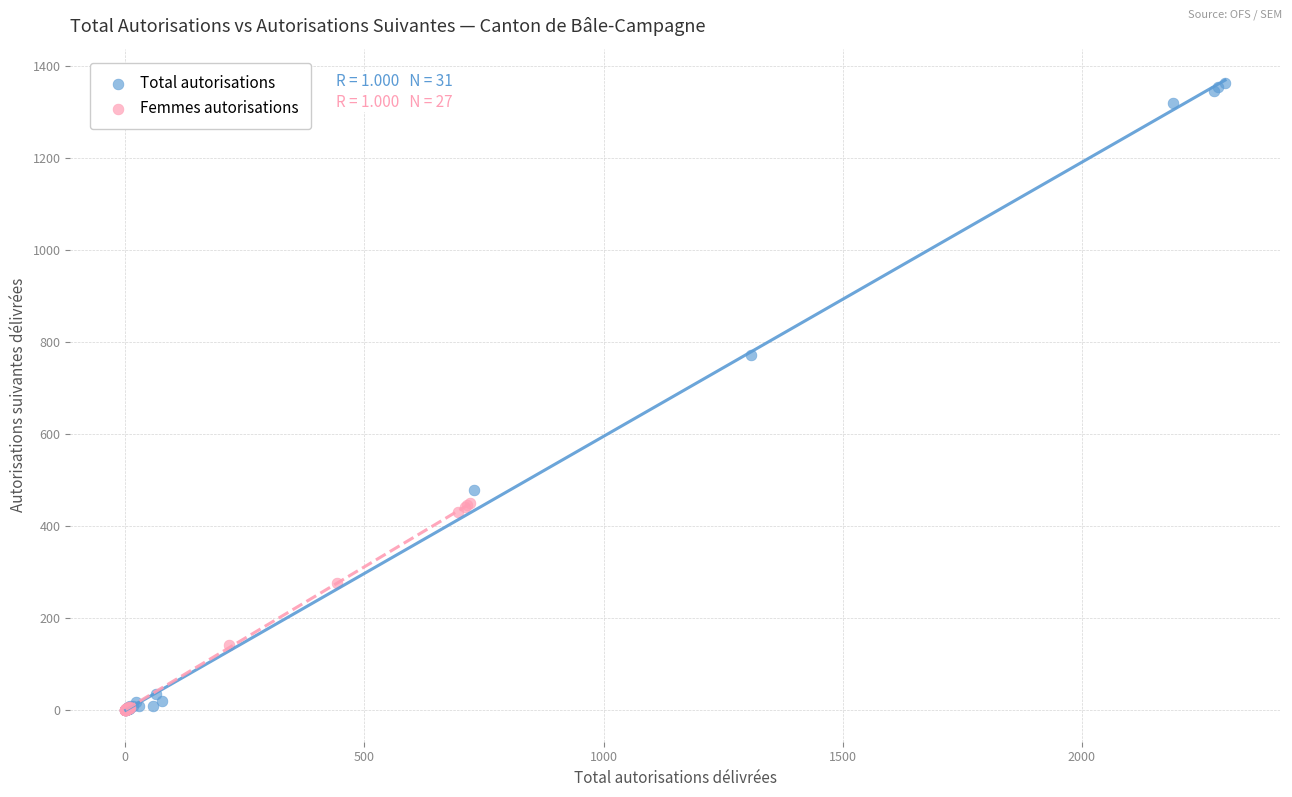

Which series has the widest spread of Y values?

Total autorisations